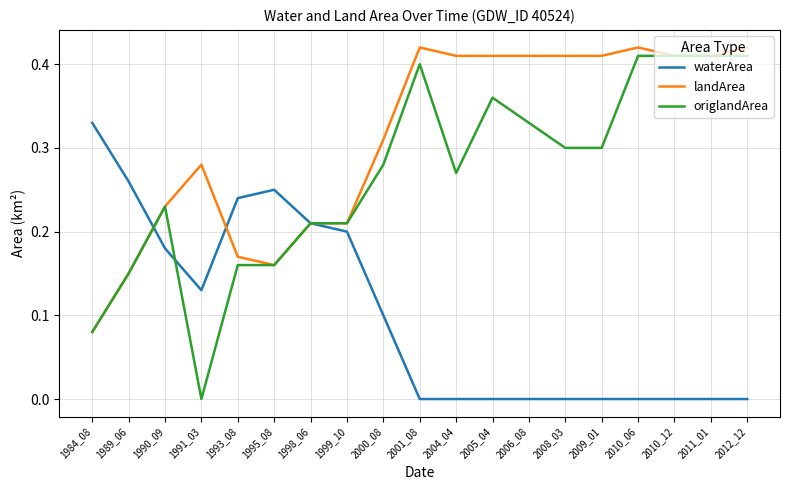

Is the value of landArea at 2011_01 greater than the value of waterArea at 1989_06?

Yes